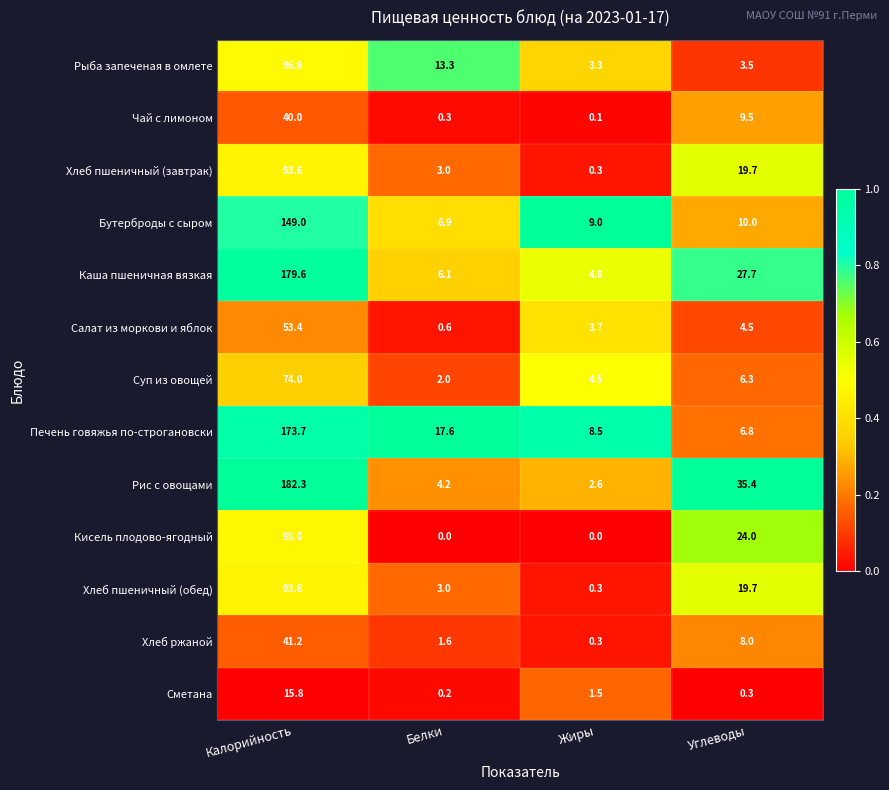

Where is Салат из моркови и яблок nearest to the value 27?

Углеводы